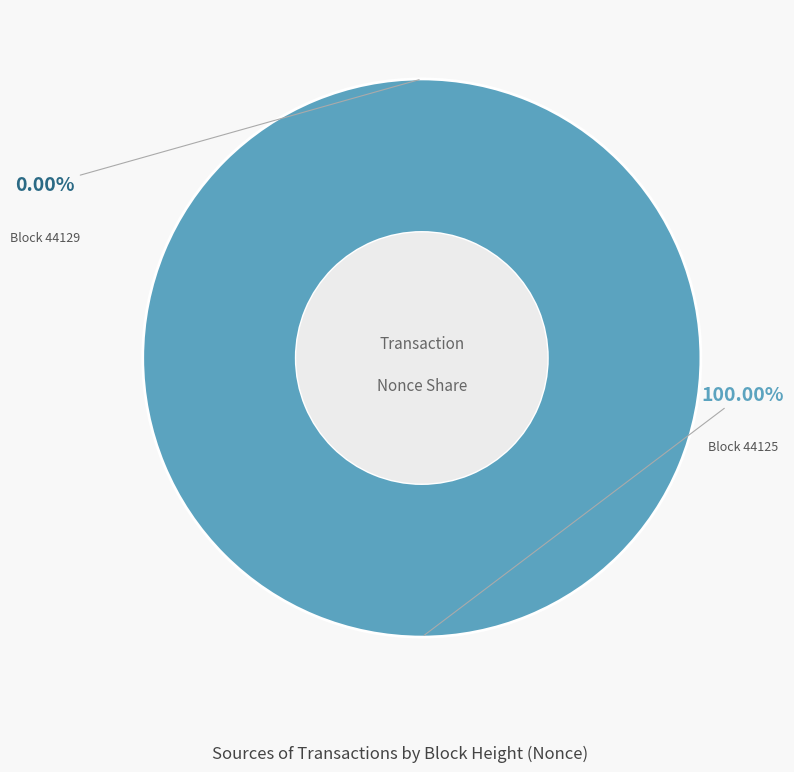

Rank the categories by value from lowest to highest.

44129, 44125